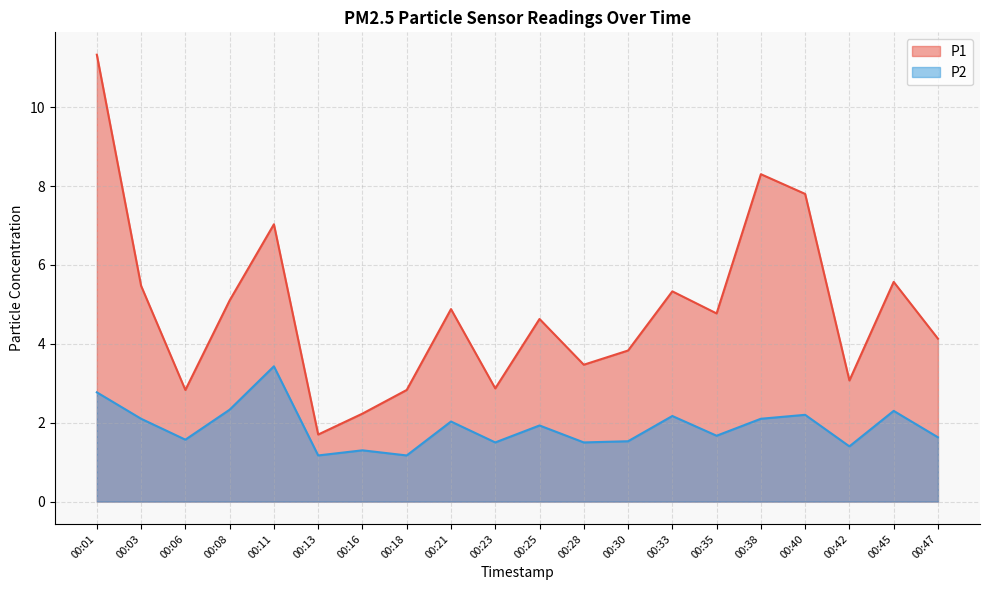

What is the sum of the P2 values at 00:40 and 00:28?

3.7